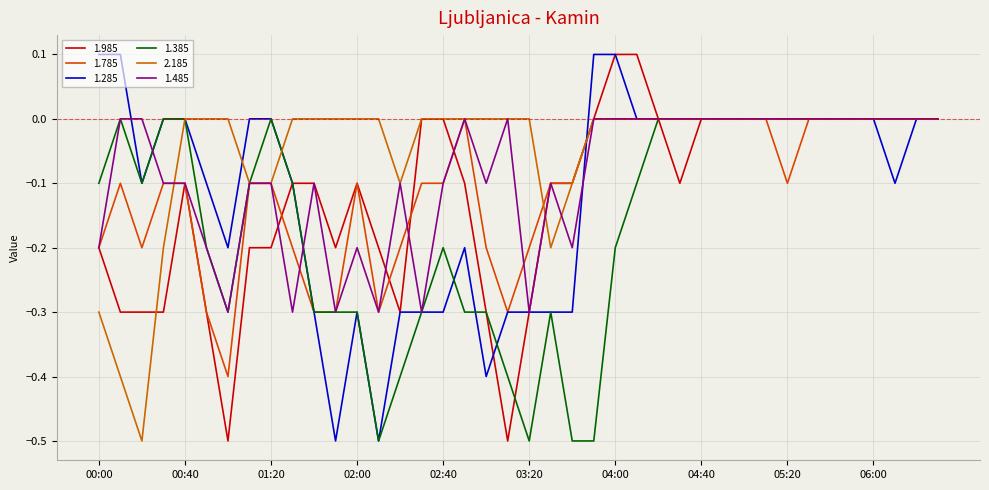

Is this an area chart (filled region under the line)?

No